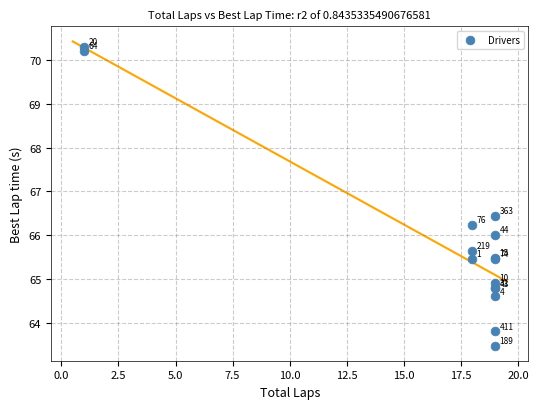

What Y value in the scatter plot is closest to 66?

66.0